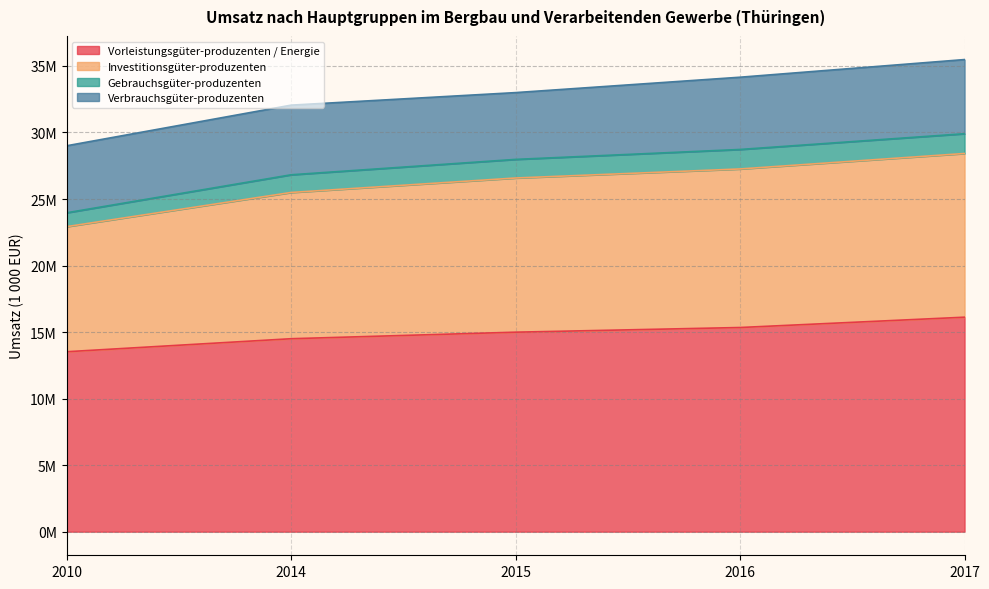

Does the chart display data point markers on the line(s)?

No